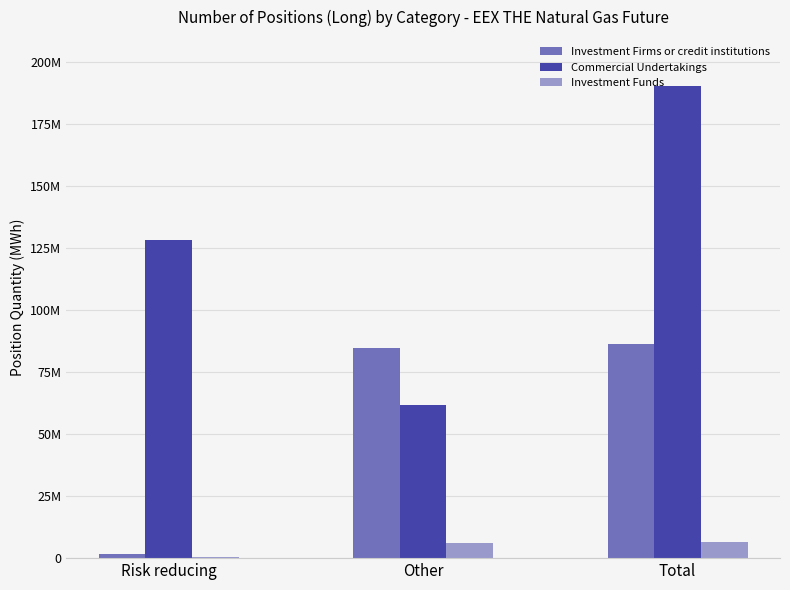

What are all the series names shown in the legend?

Investment Firms or credit institutions, Commercial Undertakings, Investment Funds